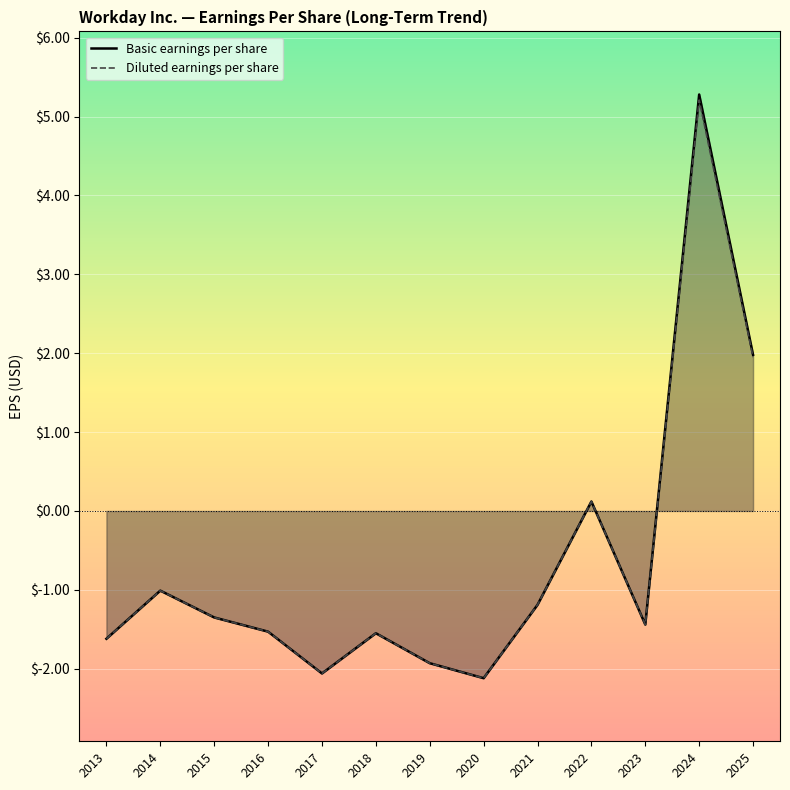

Which series changed the most between 2018 and 2020?

Basic earnings per share